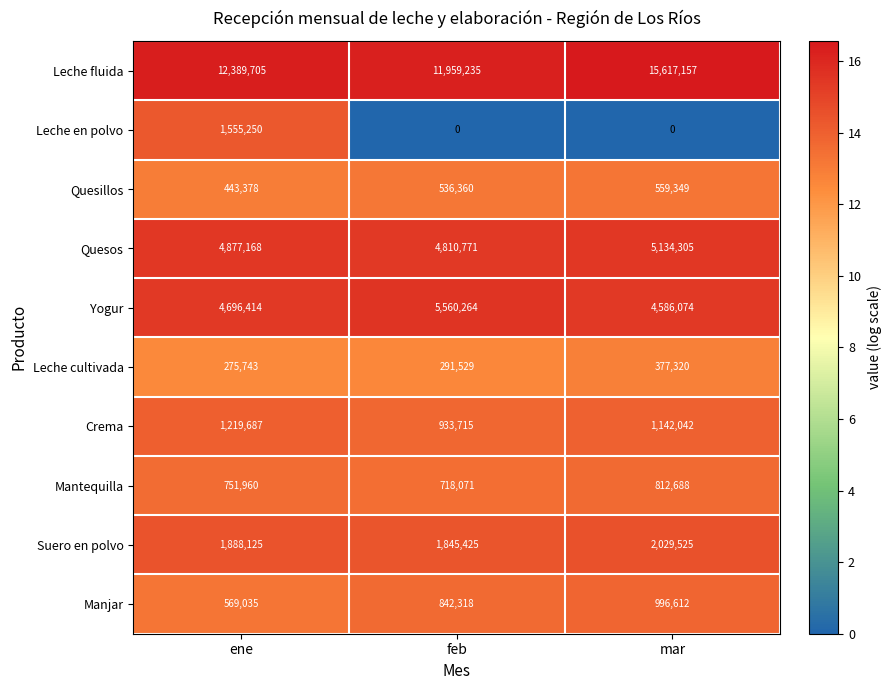

Rank the series by their maximum value, from lowest to highest.

Leche cultivada, Quesillos, Mantequilla, Manjar, Crema, Leche en polvo, Suero en polvo, Quesos, Yogur, Leche fluida